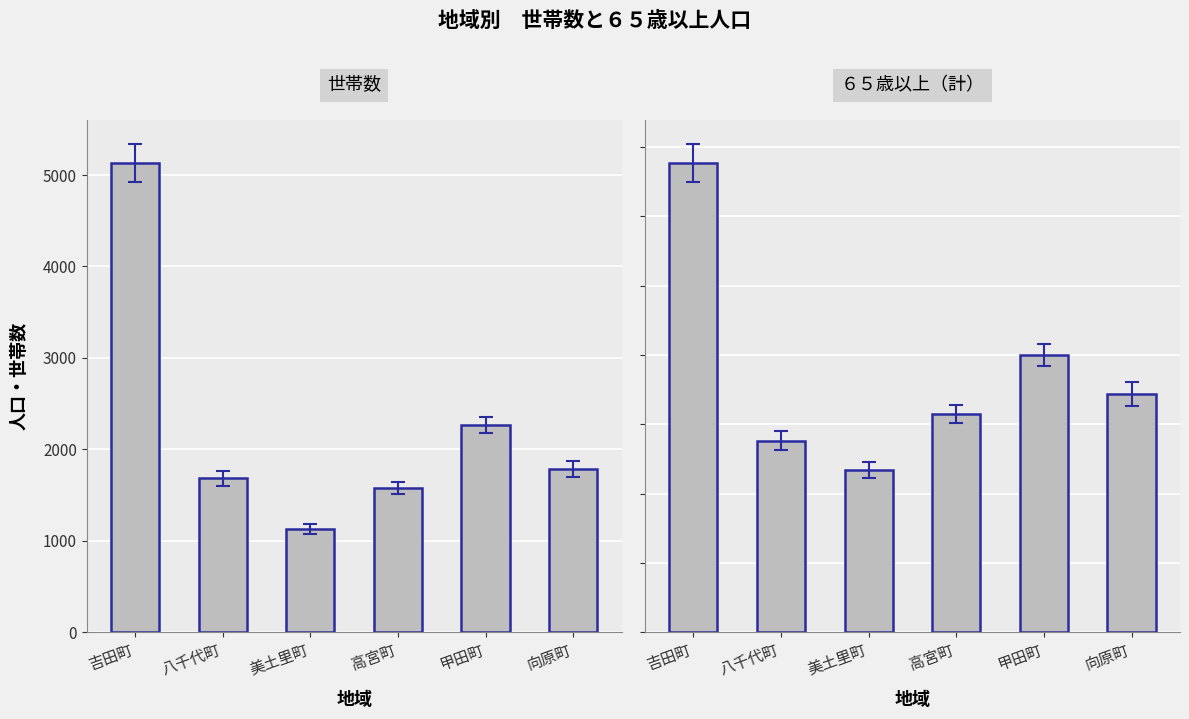

What are all the series names shown in the legend?

世帯数, ６５歳以上（計）